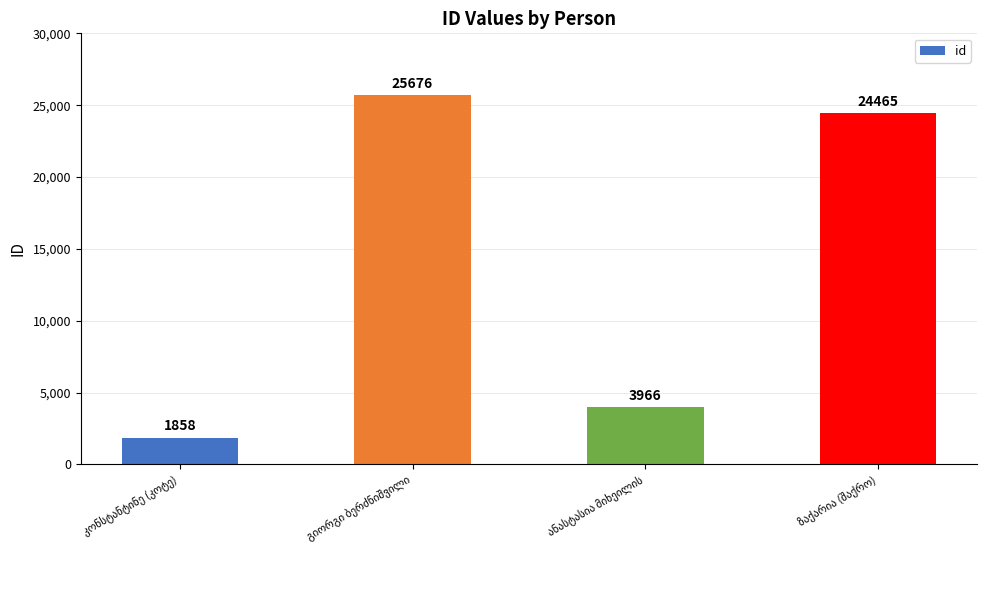

Reading right to left, transcribe all the data shown in this chart.

24465	3966	25676	1858